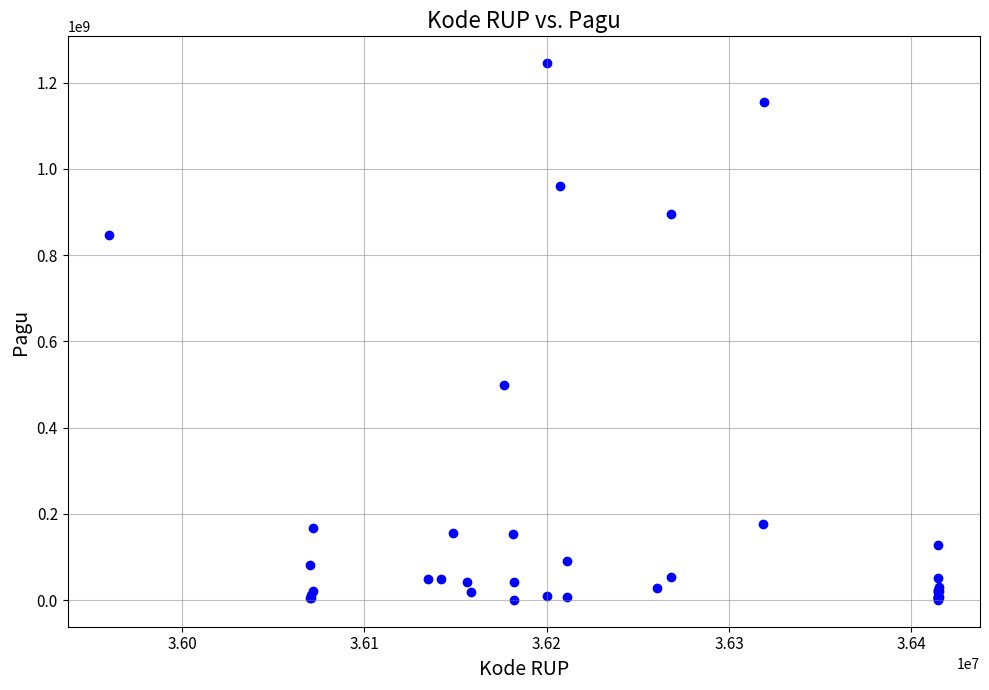

What Y value in the scatter plot is closest to 622840000?

499932000